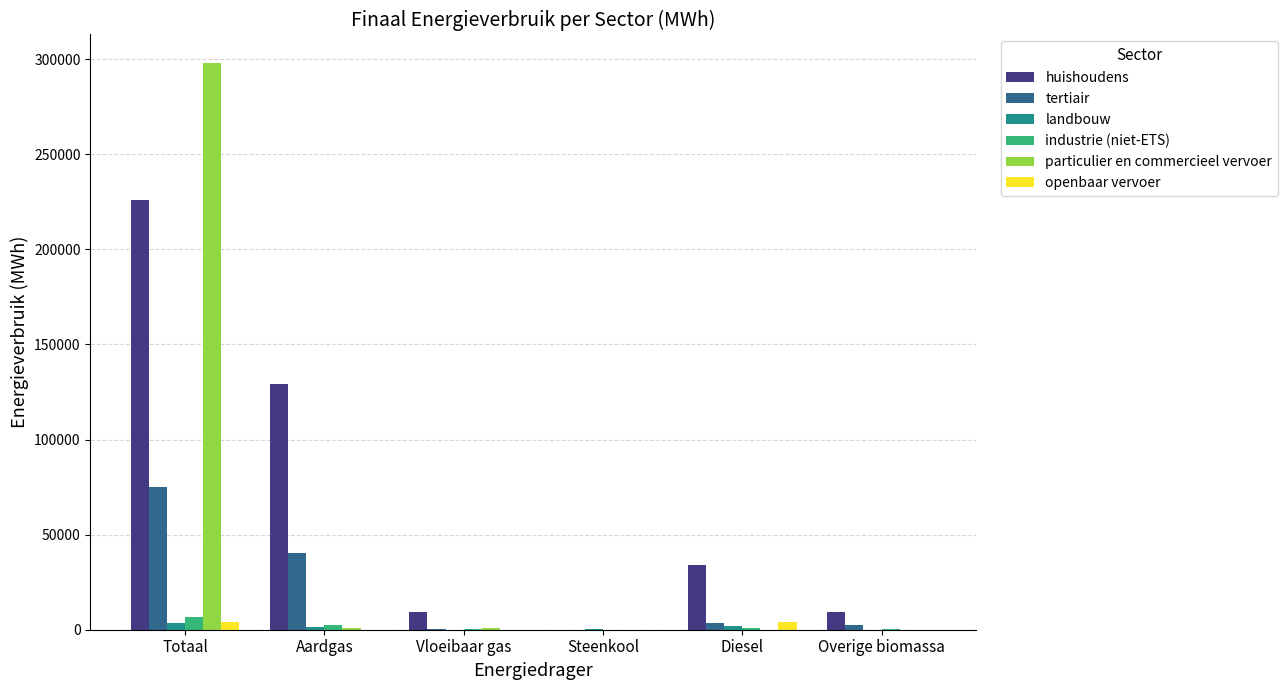

Is it true that huishoudens equals 0.0 at Steenkool?

True